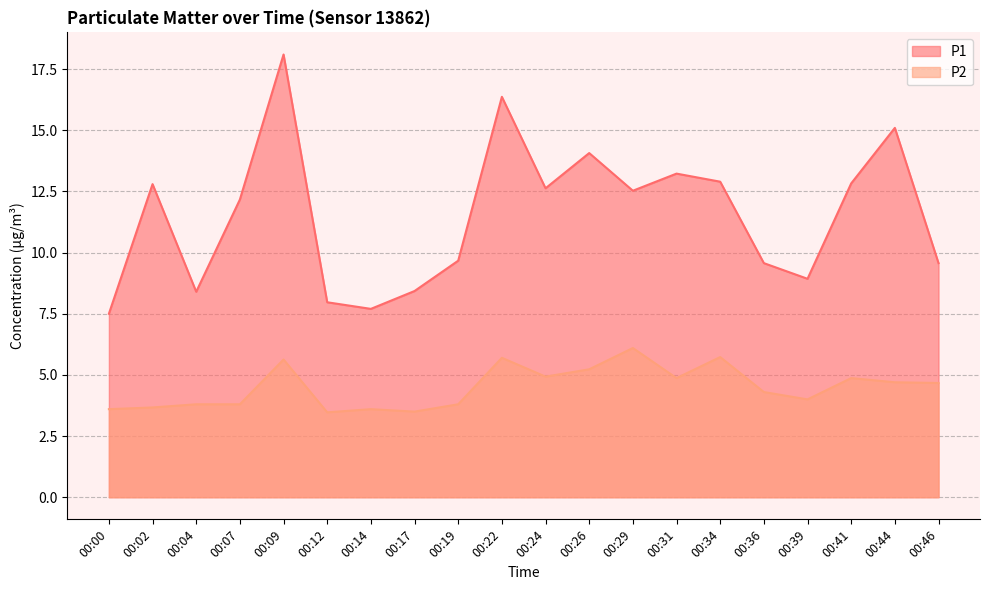

True or false: P2 and P1 intersect in this chart.

False